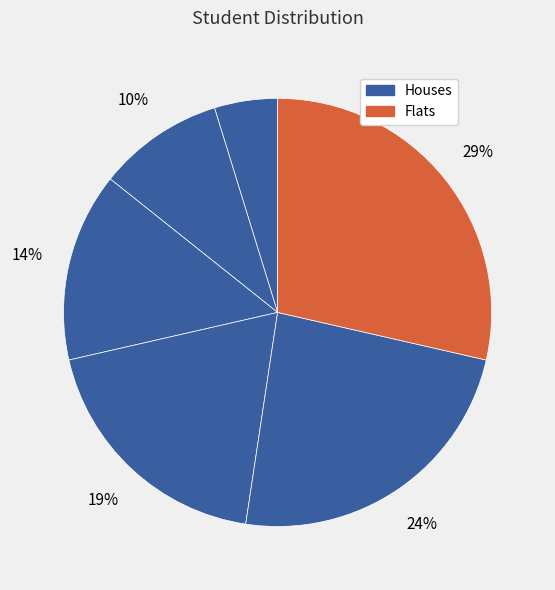

How many slices are in this pie chart?

6